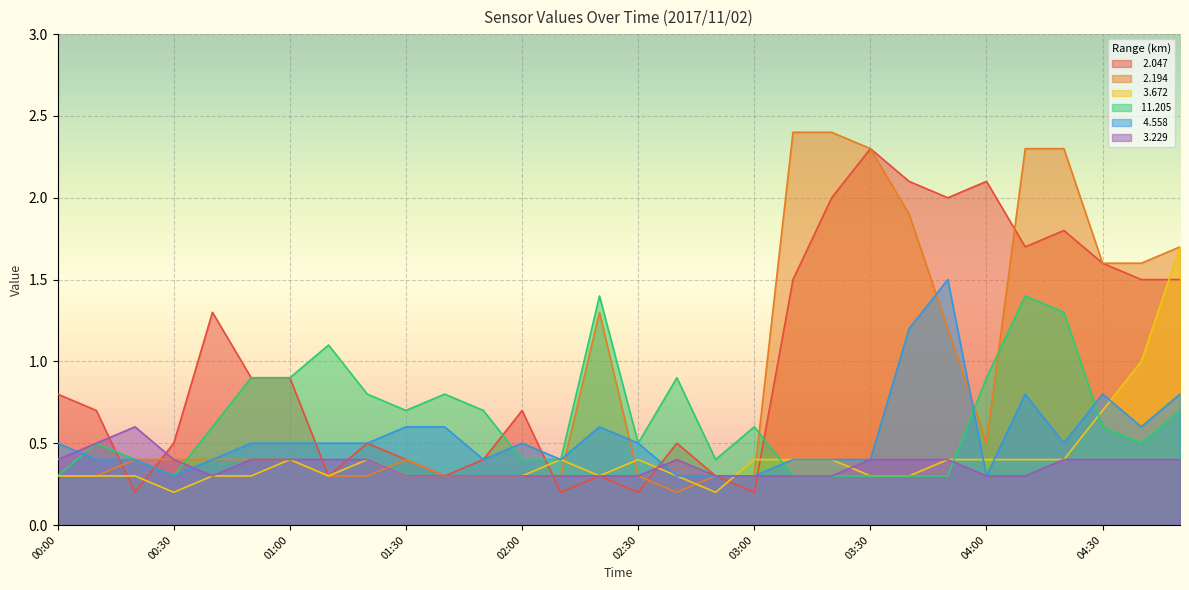

What is the sum of all   3.672 values?

12.4